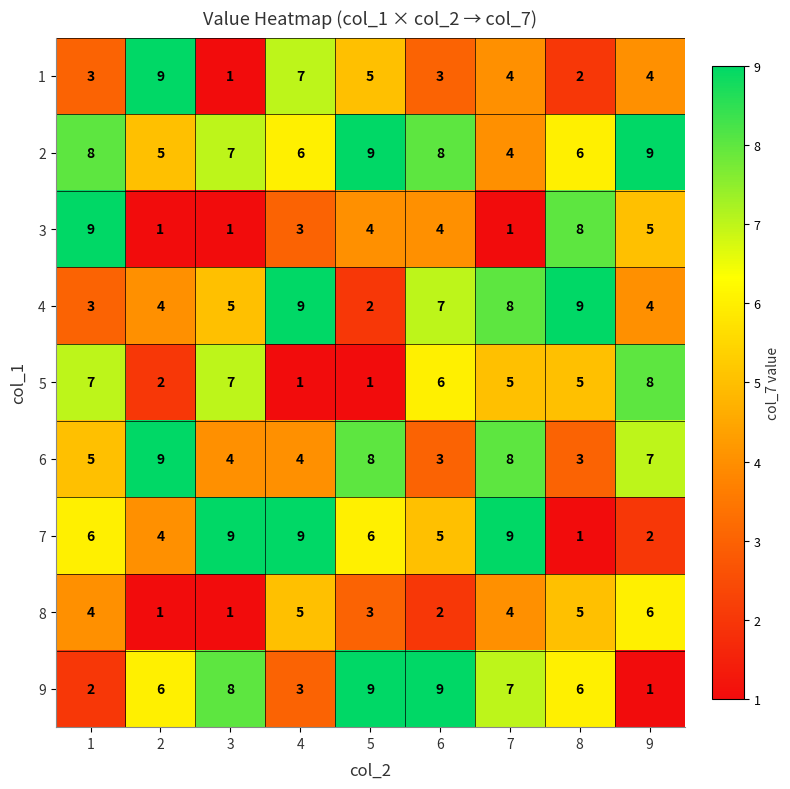

Count the 4 values in the range 4 to 8.

5